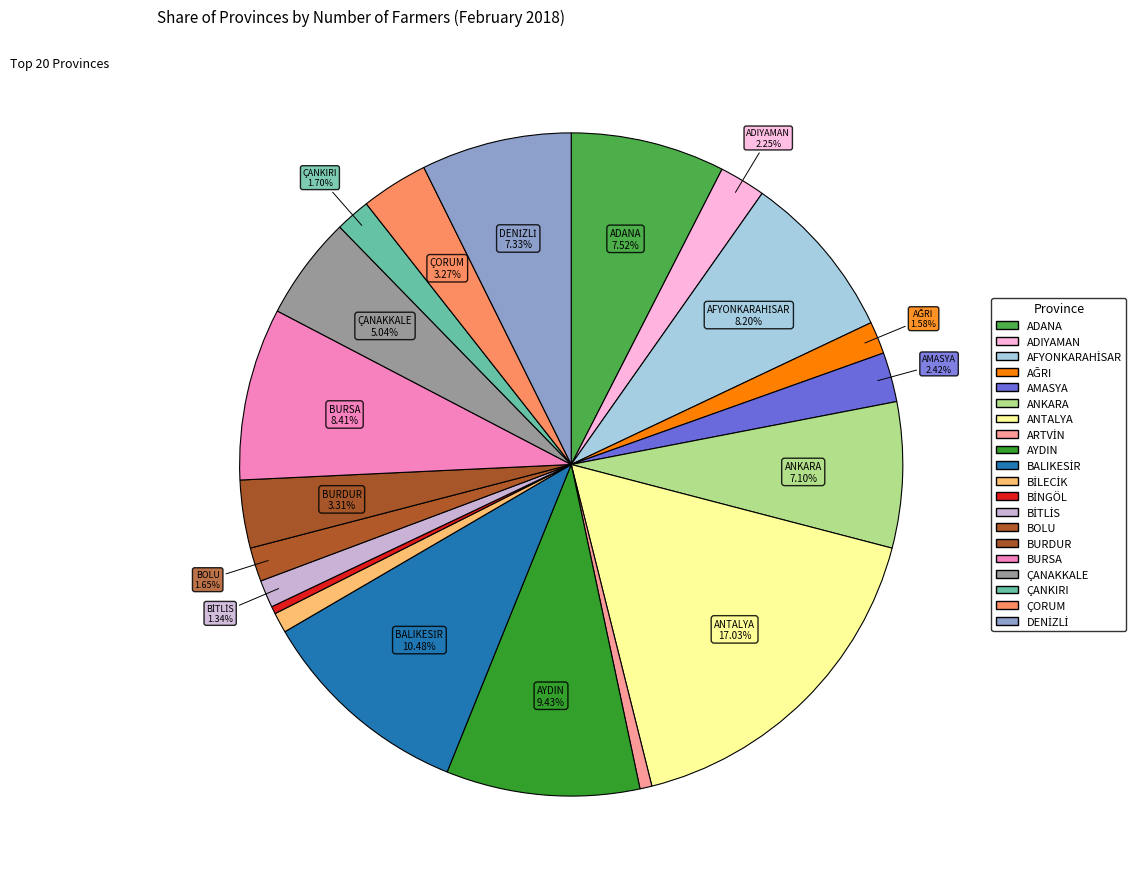

What portion of the pie excludes AFYONKARAHİSAR?

91.8%